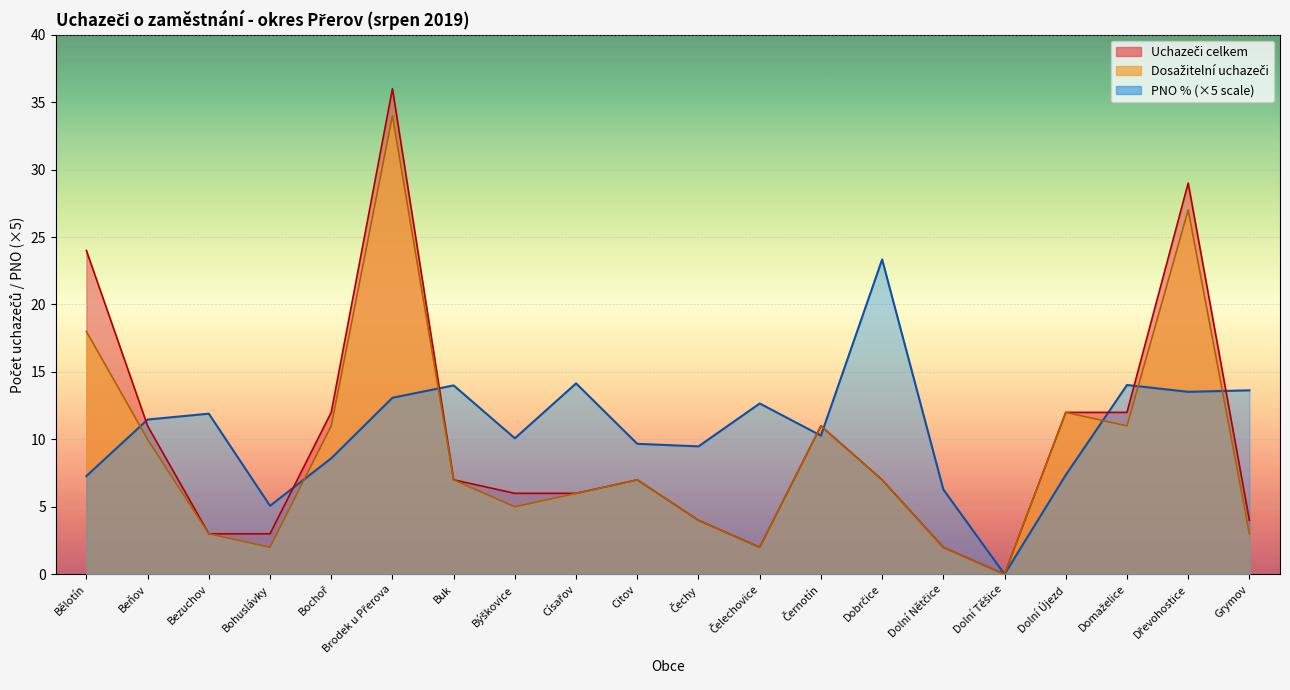

What is the label of the 13th point from the left?

Černotín